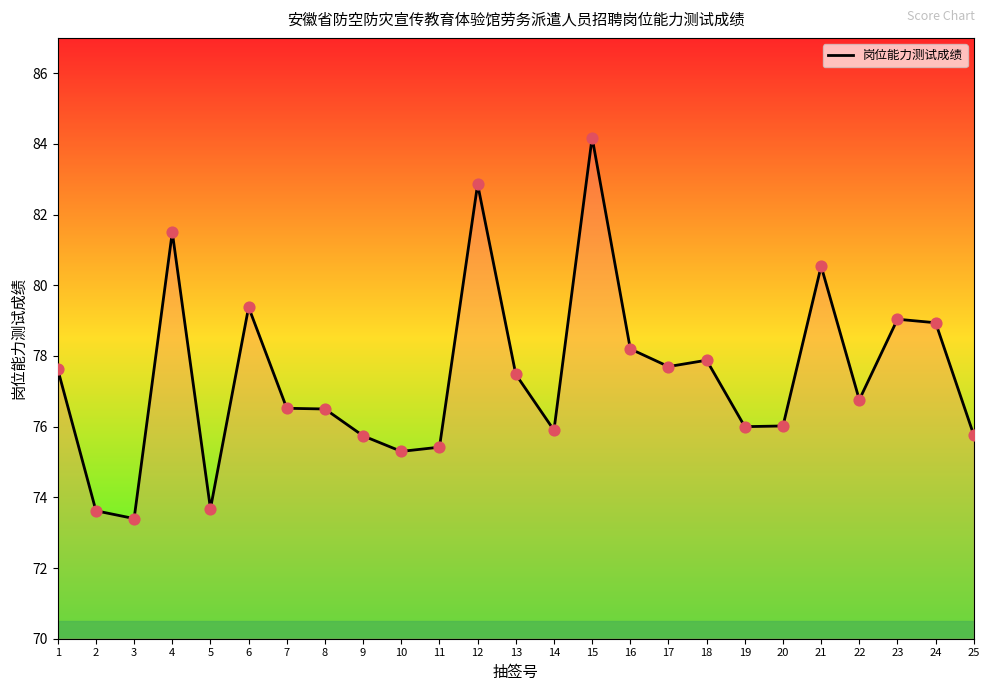

What is the change in value from 11 to 21?

+5.1